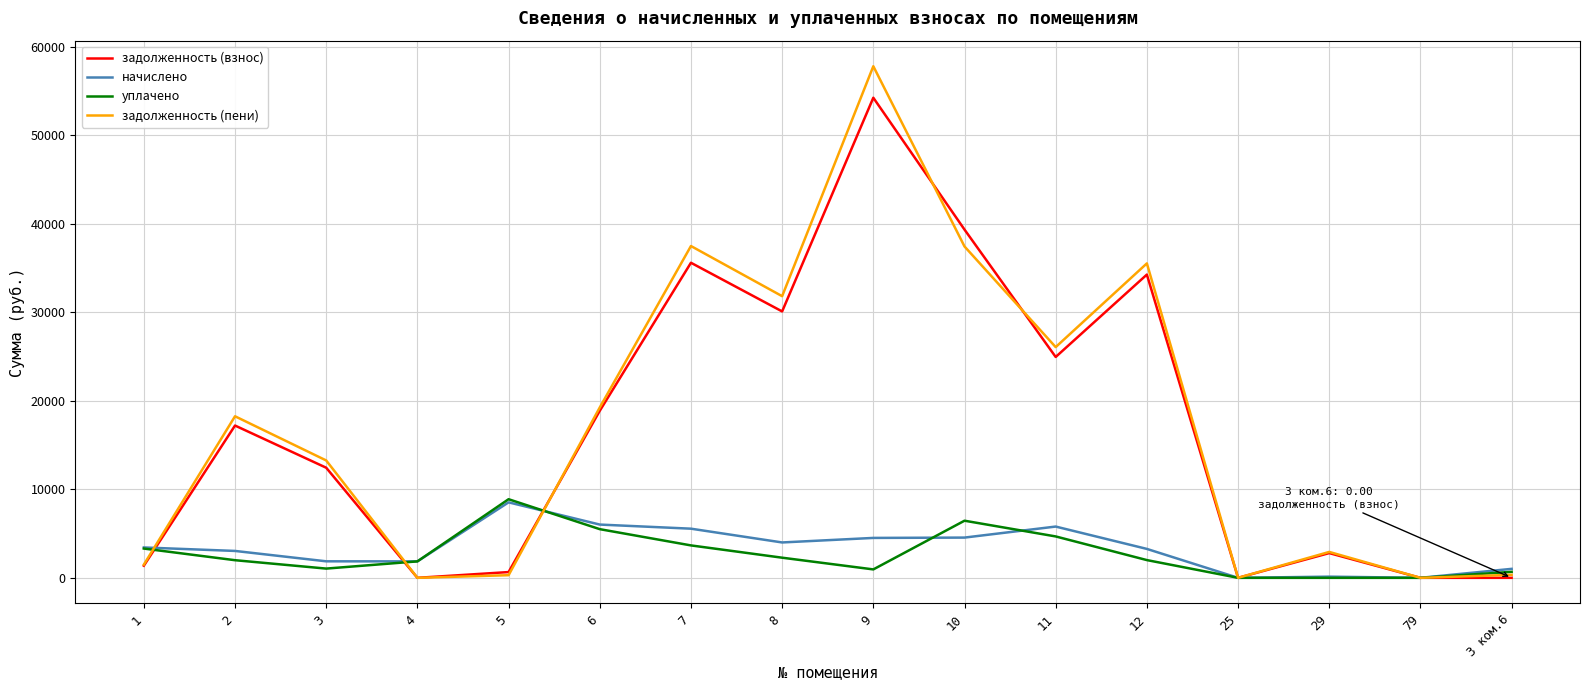

How many distinct data groups are displayed?

4